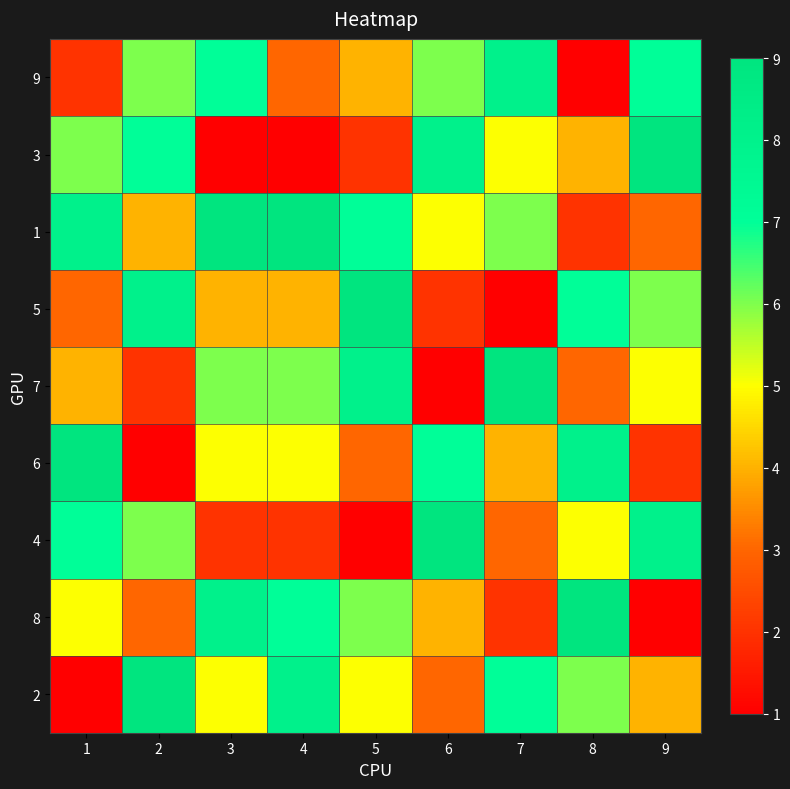

Rank the series by their maximum value, from highest to lowest.

3, 1, 5, 7, 6, 4, 8, 2, 9